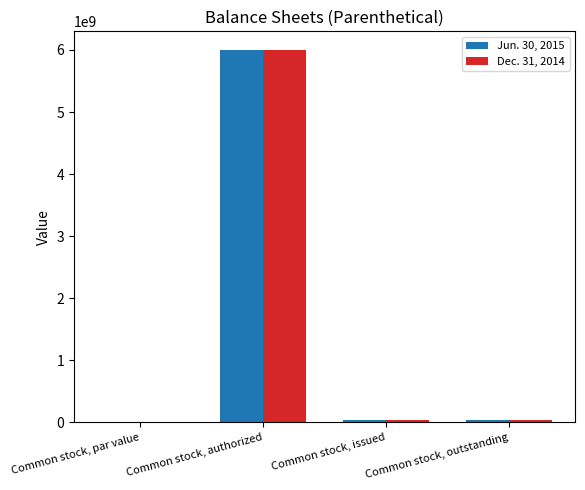

How many distinct data groups are displayed?

2